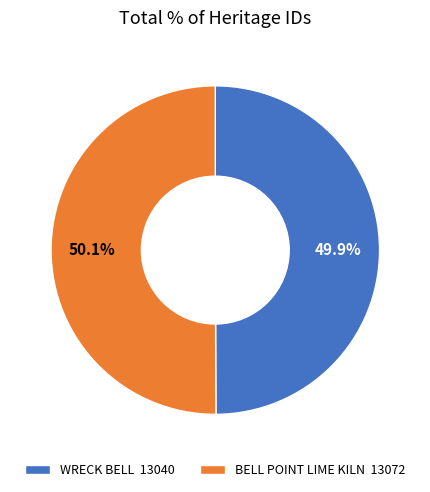

To the nearest percent, what portion does BELL POINT LIME KILN represent?

50%